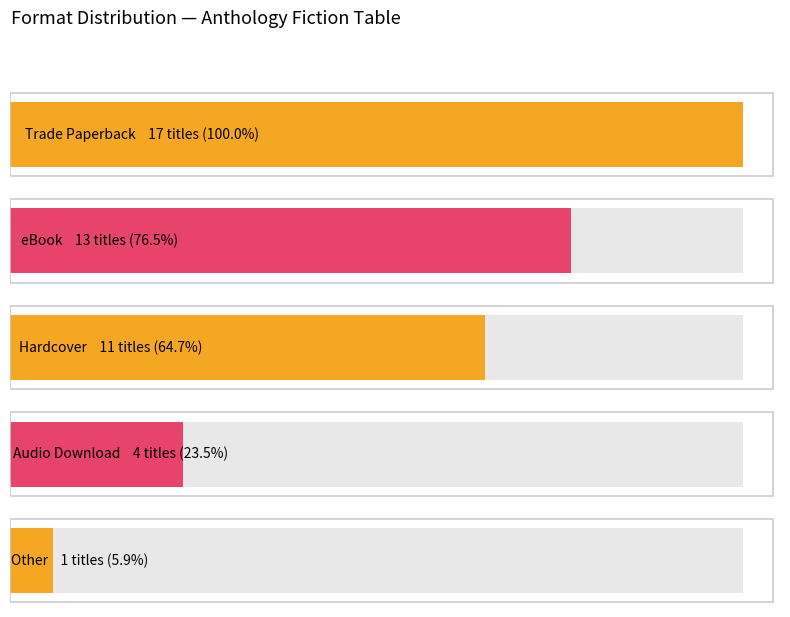

Is it true that the value at Hardcover is 16?

False